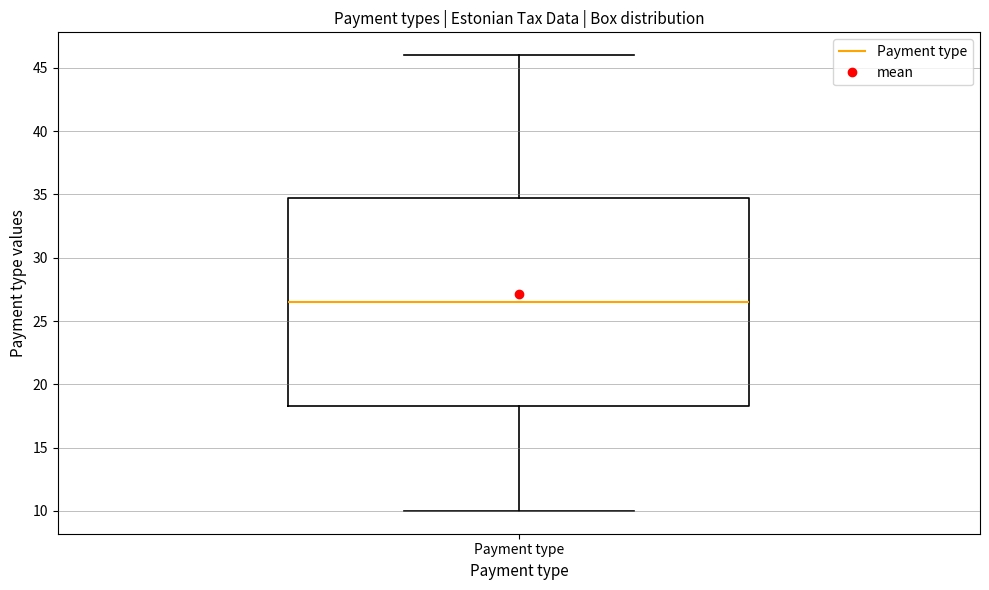

Where does the median line of the box for Payment type sit on the y-axis? The values are not printed on the chart, so give them approximately, as read against the axis.

26.5